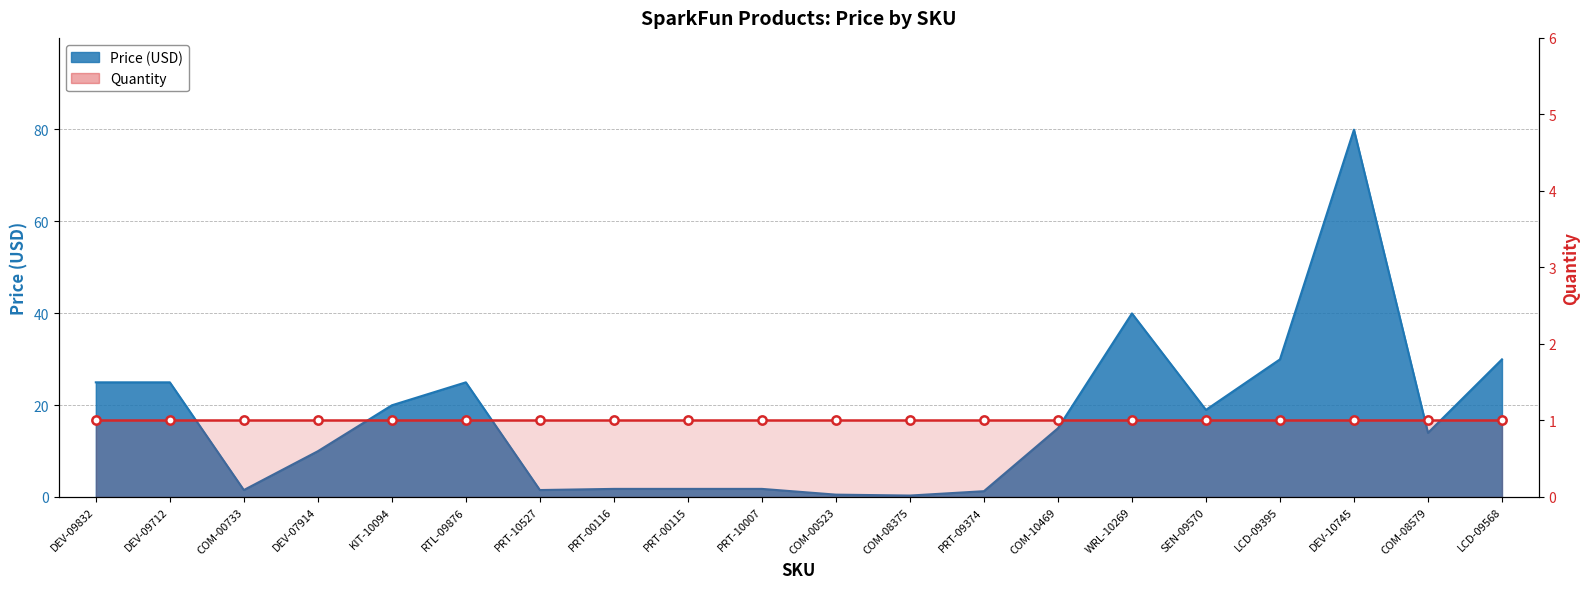

Rank the categories by value from lowest to highest.

COM-08375, COM-00523, PRT-09374, COM-00733, PRT-10527, PRT-00116, PRT-00115, PRT-10007, DEV-07914, COM-08579, COM-10469, SEN-09570, KIT-10094, DEV-09832, DEV-09712, RTL-09876, LCD-09395, LCD-09568, WRL-10269, DEV-10745